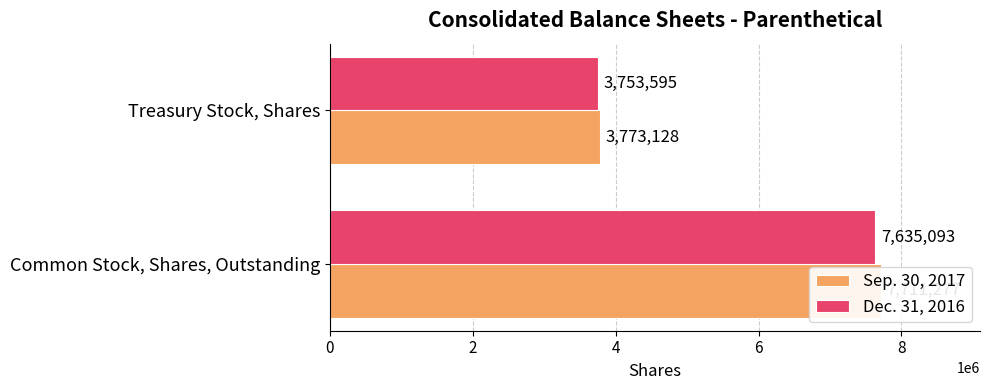

What is the average value of the Sep. 30, 2017 series?

5742202